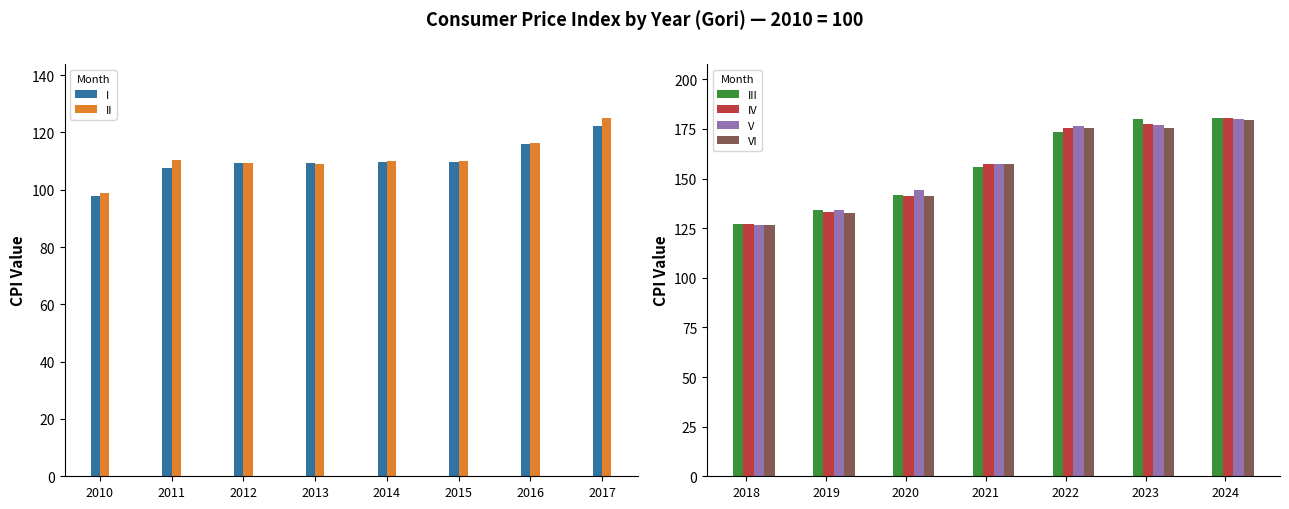

Which category has the highest value in the VI series?

2024